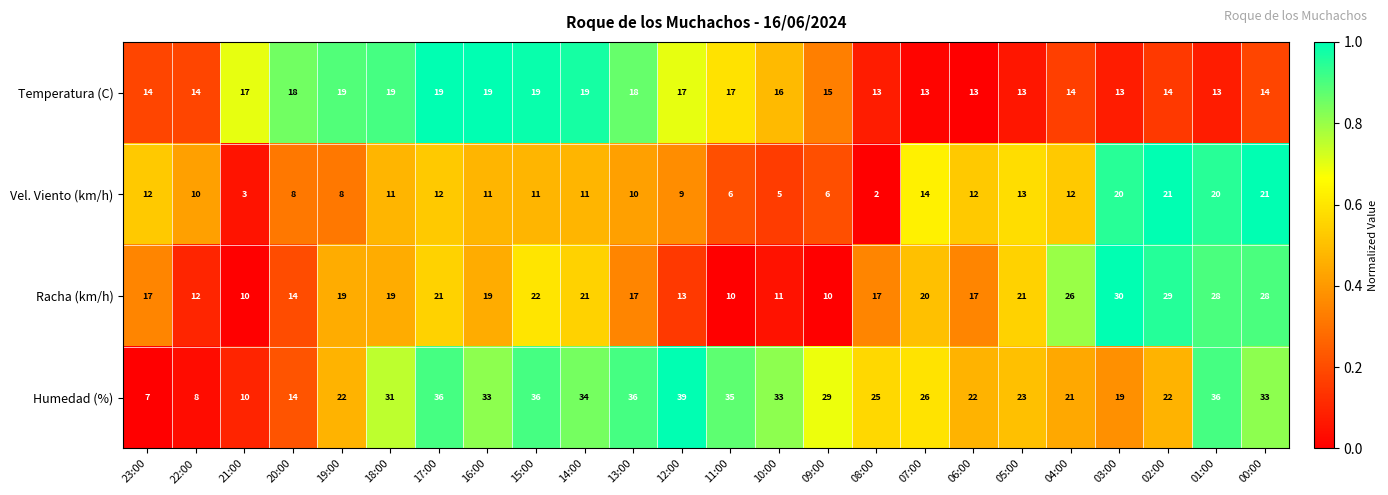

What is the sum of all Temperatura (C) values?

380